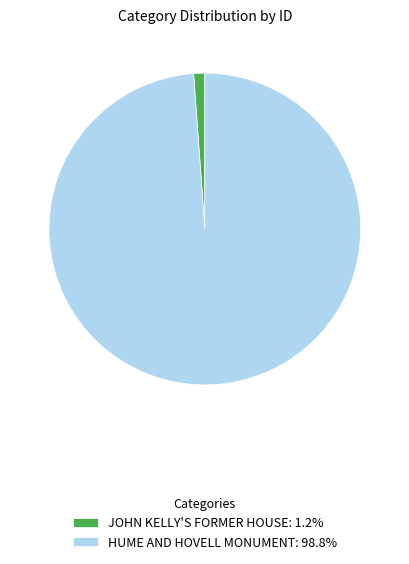

Approximately how many times larger is the value at HUME AND HOVELL MONUMENT: 98.8% compared to JOHN KELLY'S FORMER HOUSE: 1.2%?

85.9